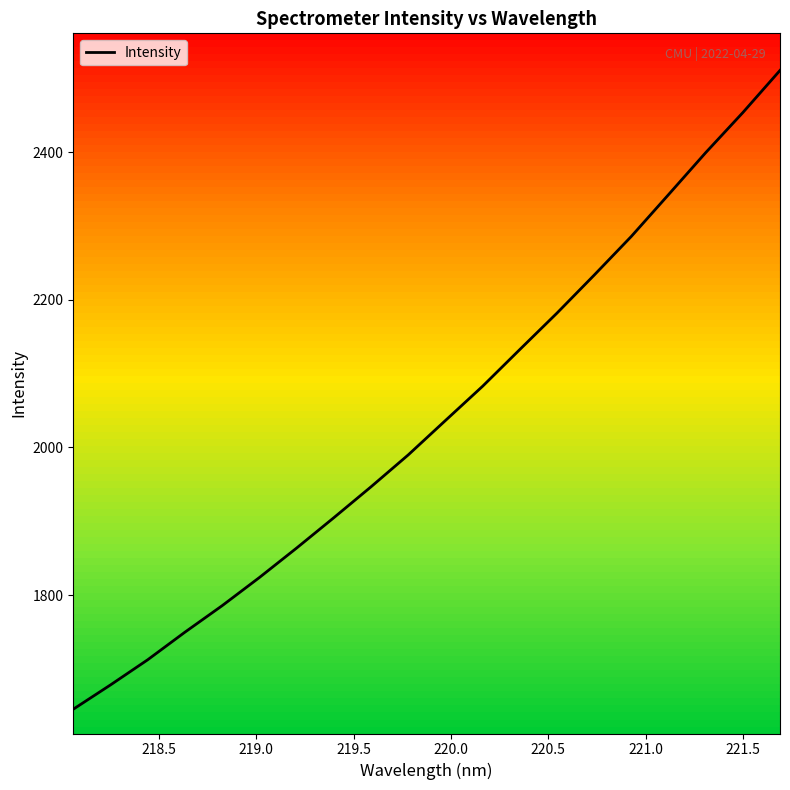

What is the minimum value for Intensity?

1645.3